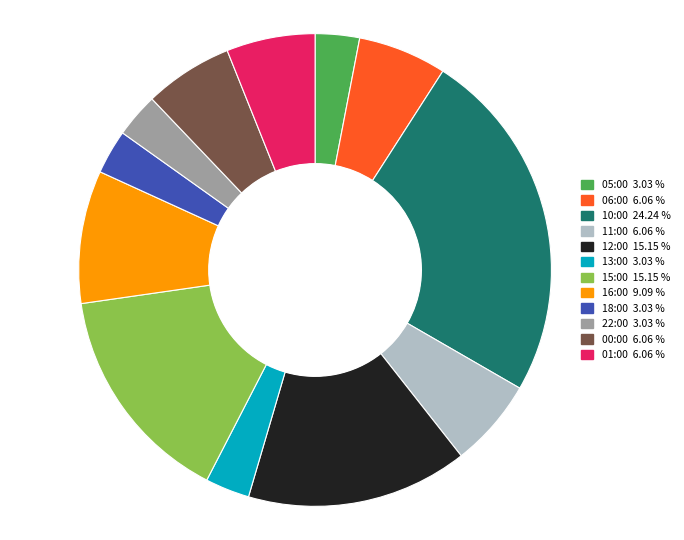

Approximately how many times larger is the value at 15:00 15.15 % compared to 10:00 24.24 %?

0.6